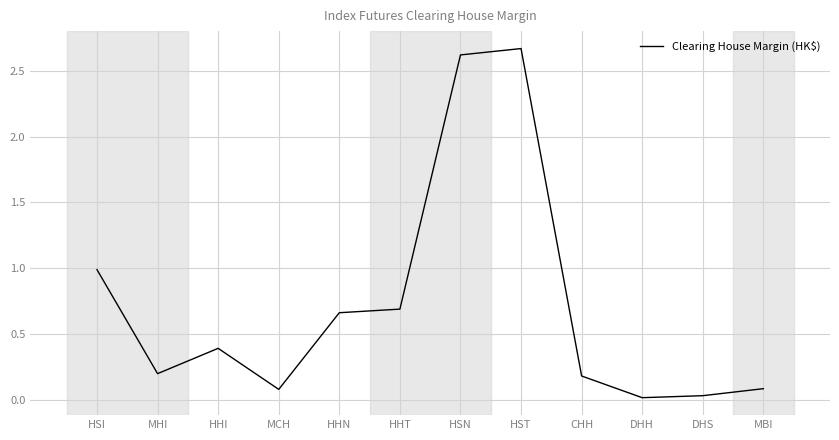

Reading left to right, list all the values displayed in this chart.

98800	19760	39000	7800	66070	68800	262010	266840	17980	1490	3010	8340